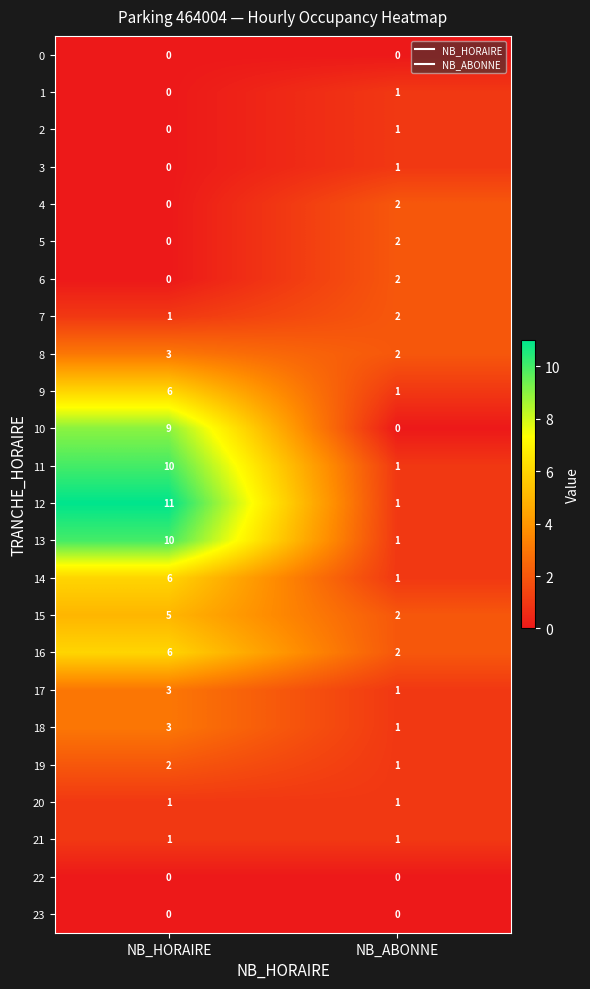

What is the sum of the 8 values at NB_HORAIRE and NB_ABONNE?

5